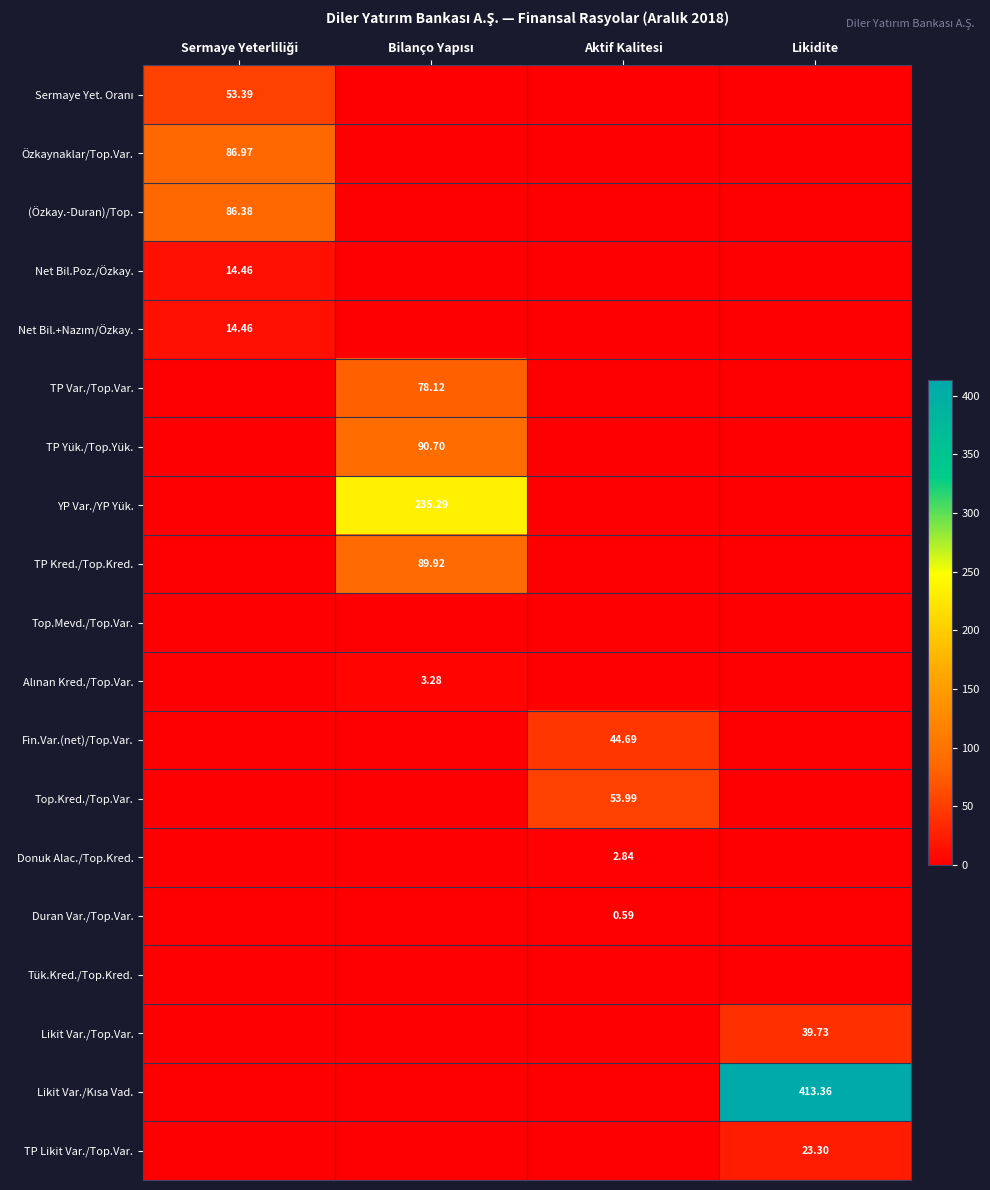

Is the value of Alınan Kred./Top.Var. at Bilanço Yapısı greater than the value of YP Var./YP Yük. at Aktif Kalitesi?

Yes